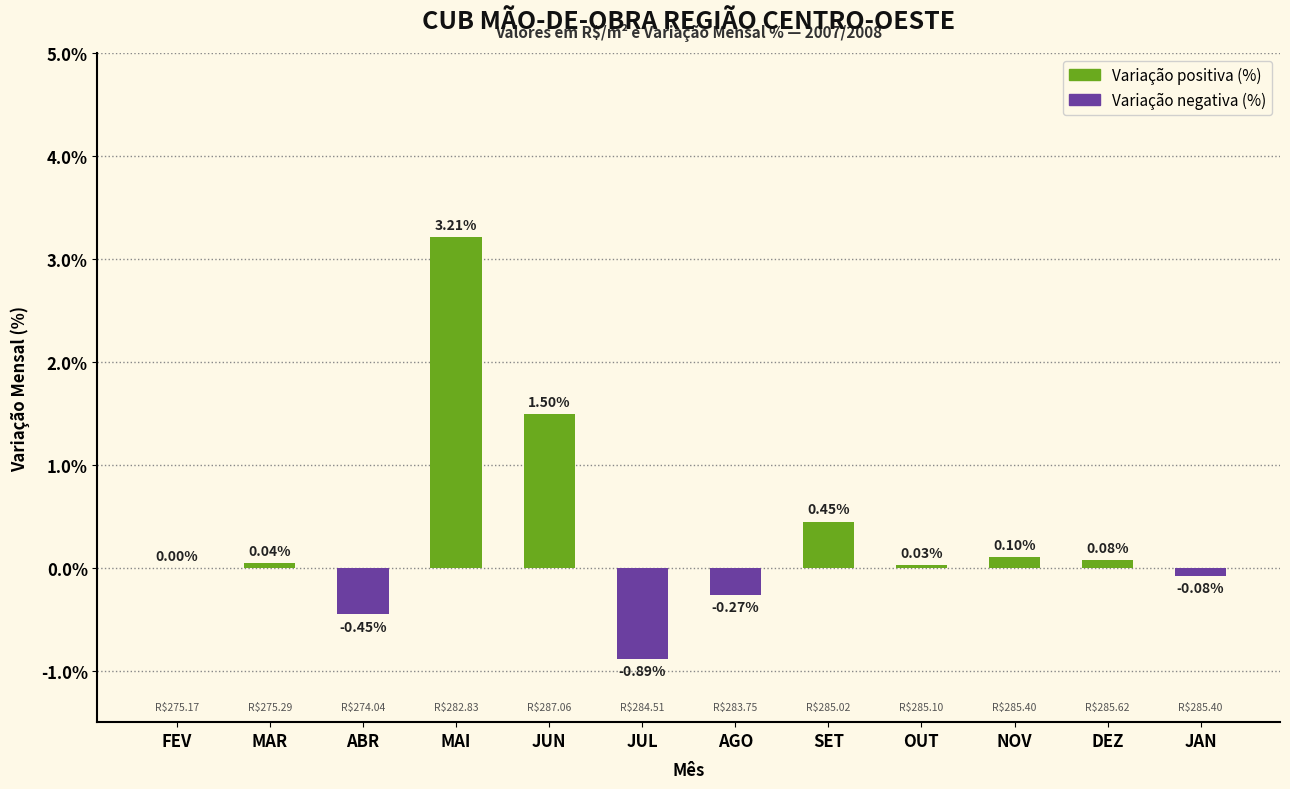

Between JUL and DEZ, which is larger?

DEZ